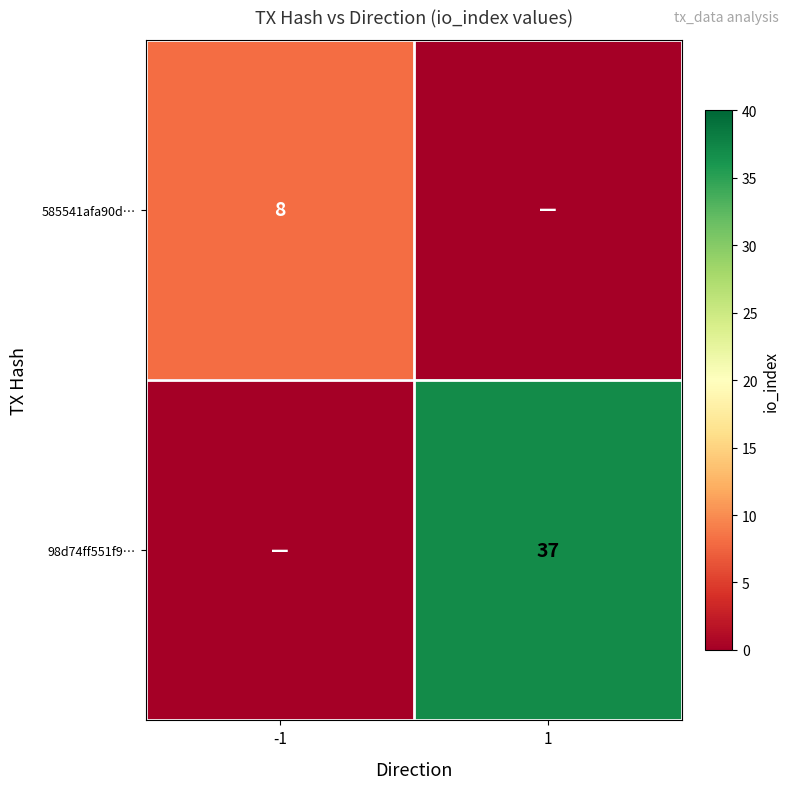

Is the value of 98d74ff551f9… at 1 greater than the value of 585541afa90d… at -1?

Yes